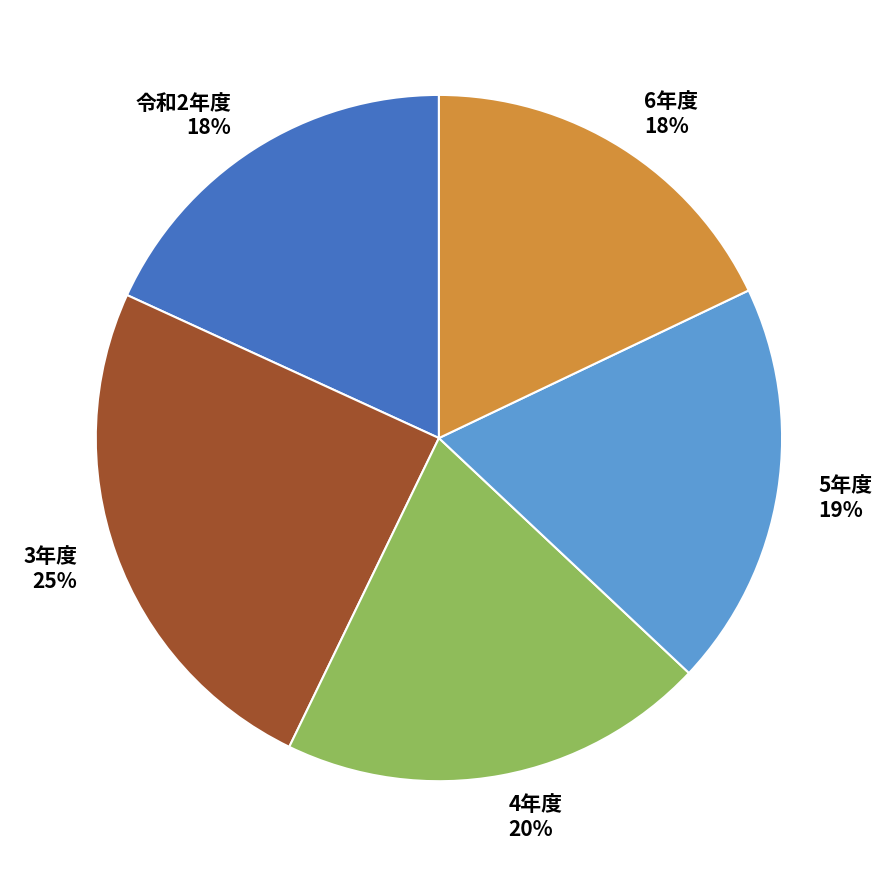

Is there a majority slice in this chart?

No